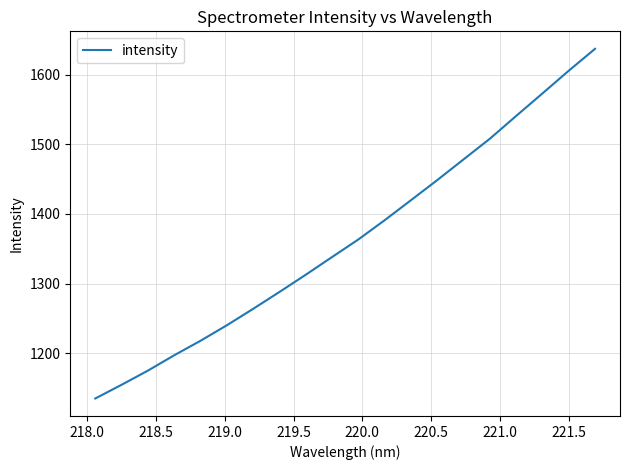

What is the maximum value shown in the chart?

1637.2